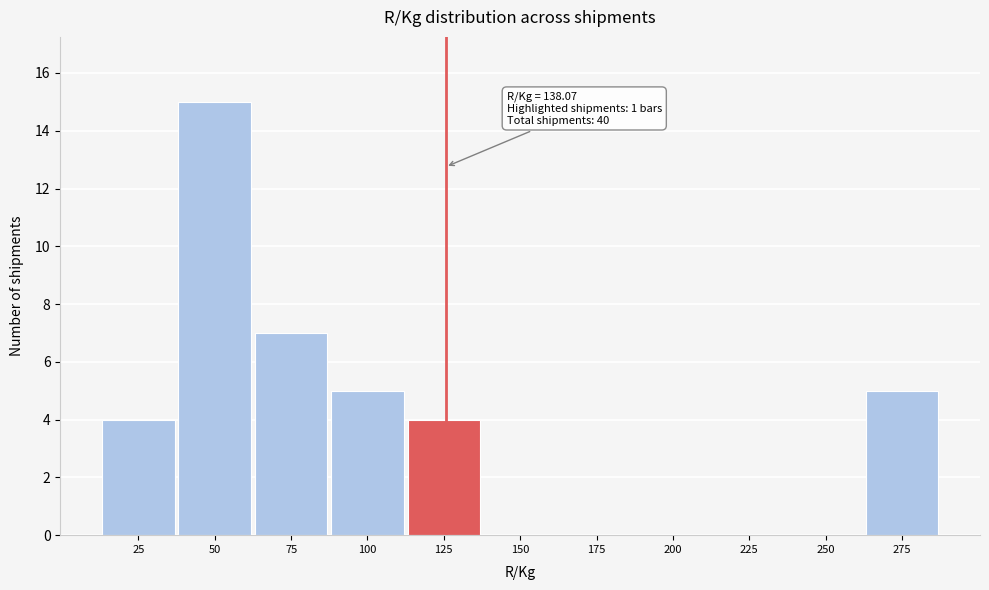

Reading left to right, list all the values displayed in this chart.

25=4	50=15	75=7	100=5	125=4	150=0	175=0	200=0	225=0	250=0	275=5